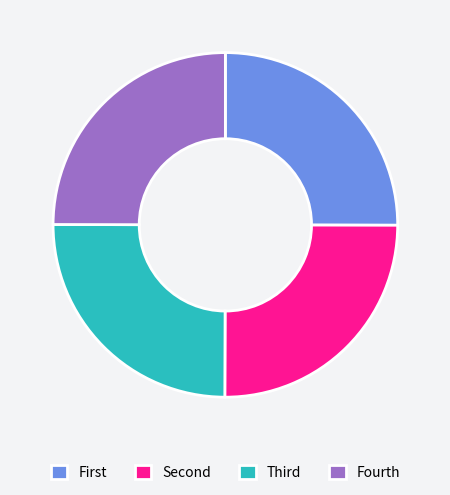

The Fourth slice represents 25% of the pie. True or false?

True